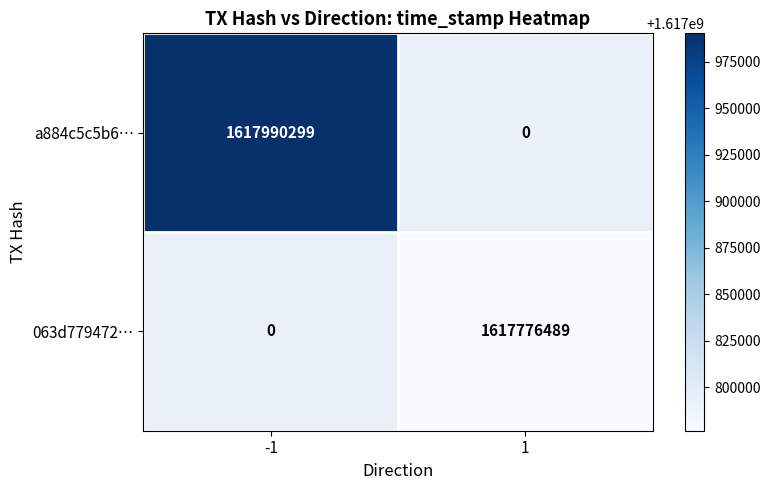

The value of 063d779472… at 1 is 2319964026. True or false?

False